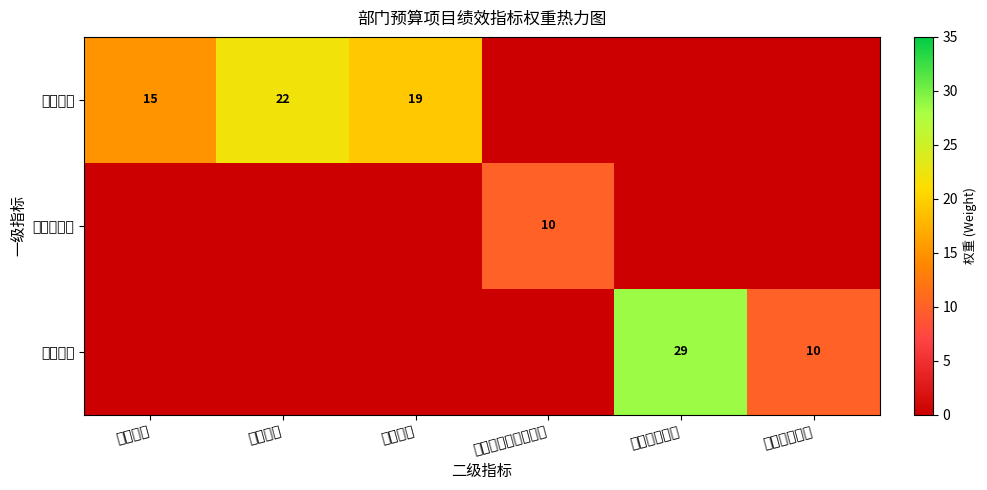

The 产出指标 series shows 9 at 时效指标. True or false?

False